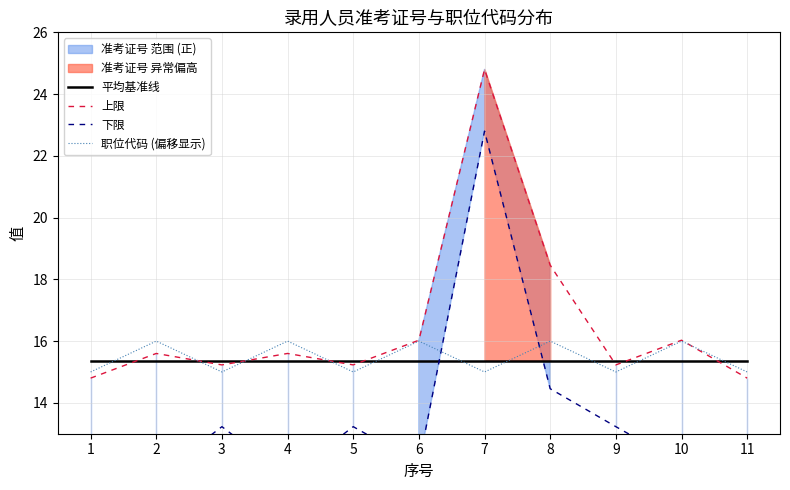

Reading left to right, transcribe all the data shown in this chart.

平均基准线: 1=15.4	2=15.4	3=15.4	4=15.4	5=15.4	6=15.4	7=15.4	8=15.4	9=15.4	10=15.4	11=15.4
上限: 1=14.8	2=15.6	3=15.2	4=15.6	5=15.2	6=16.0	7=24.8	8=18.5	9=15.2	10=16.0	11=14.8
下限: 1=12.8	2=11.6	3=13.2	4=11.6	5=13.2	6=12.0	7=22.8	8=14.5	9=13.2	10=12.0	11=12.8
职位代码 (偏移显示): 1=15.0	2=16.0	3=15.0	4=16.0	5=15.0	6=16.0	7=15.0	8=16.0	9=15.0	10=16.0	11=15.0